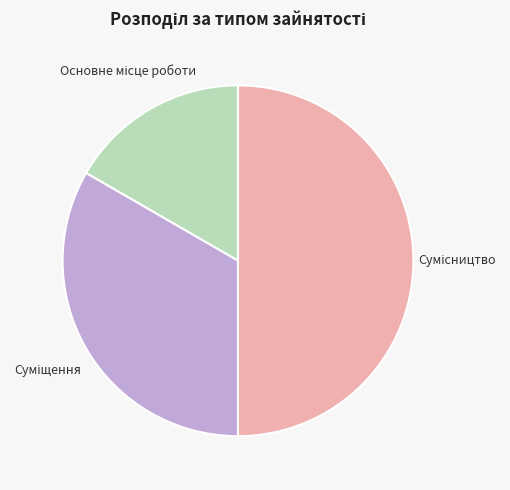

How many segments does this pie chart have?

3